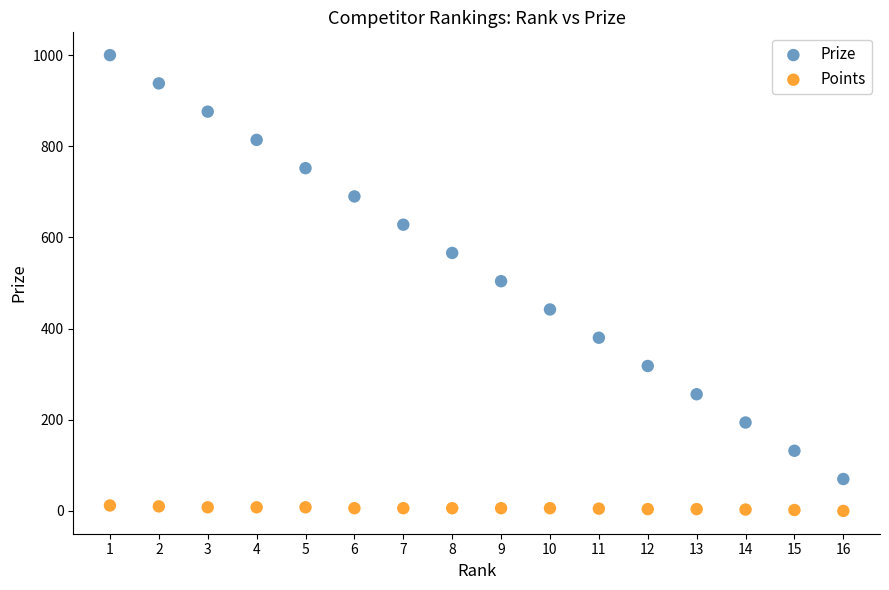

Across all data points, what is the range of Y values (max minus min)?

1000